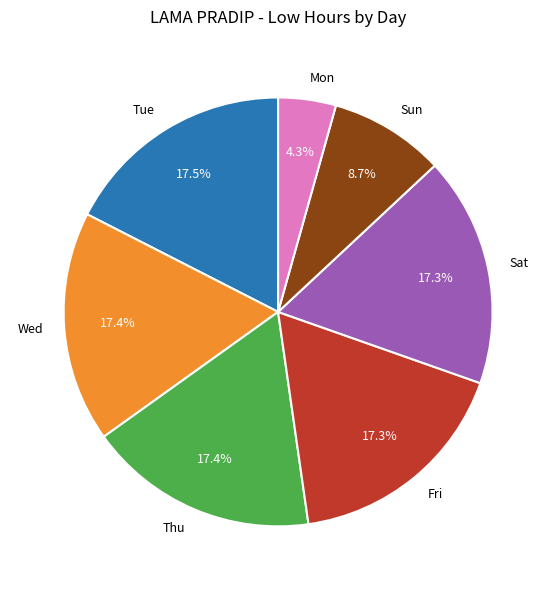

What percentage is NOT represented by Sun?

91.3%